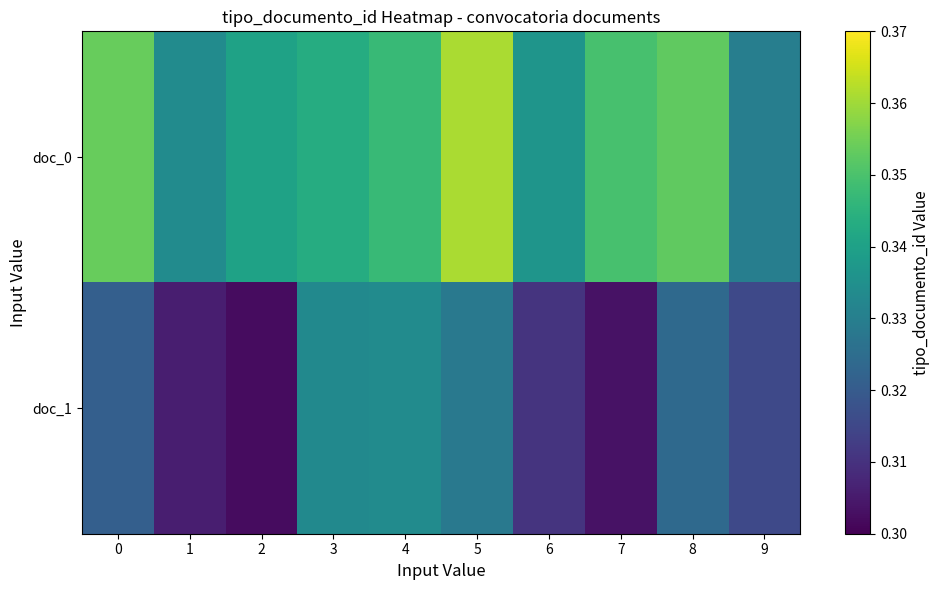

Reading left to right, transcribe all the data shown in this chart.

doc_0: 0=0.4	1=0.3	2=0.3	3=0.3	4=0.3	5=0.4	6=0.3	7=0.3	8=0.4	9=0.3
doc_1: 0=0.3	1=0.3	2=0.3	3=0.3	4=0.3	5=0.3	6=0.3	7=0.3	8=0.3	9=0.3